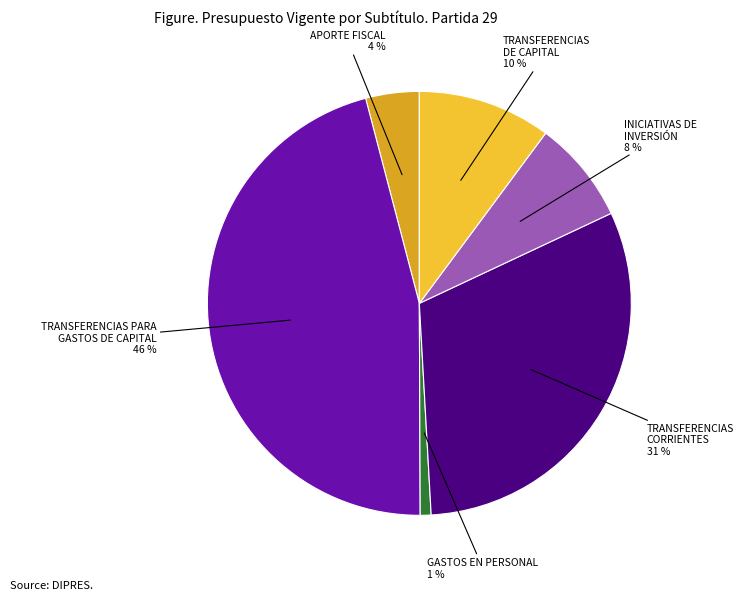

To the nearest percent, what is the difference between the largest and smallest slice percentages?

45%